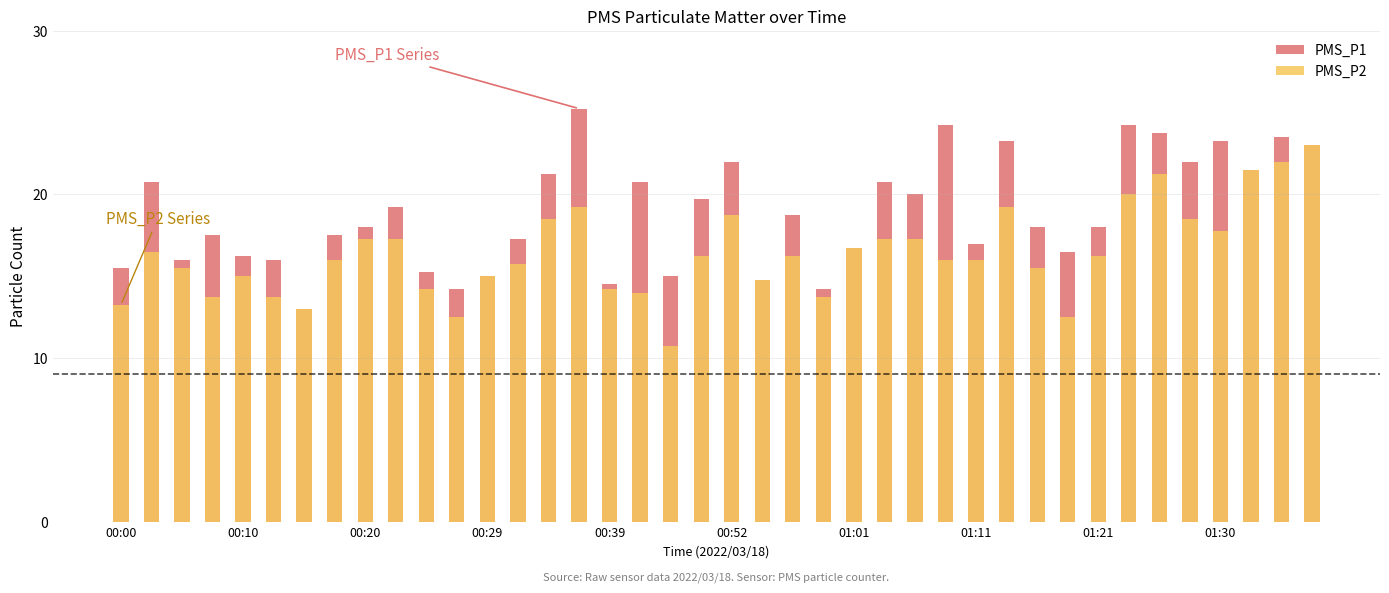

What are all the series names shown in the legend?

PMS_P1, PMS_P2